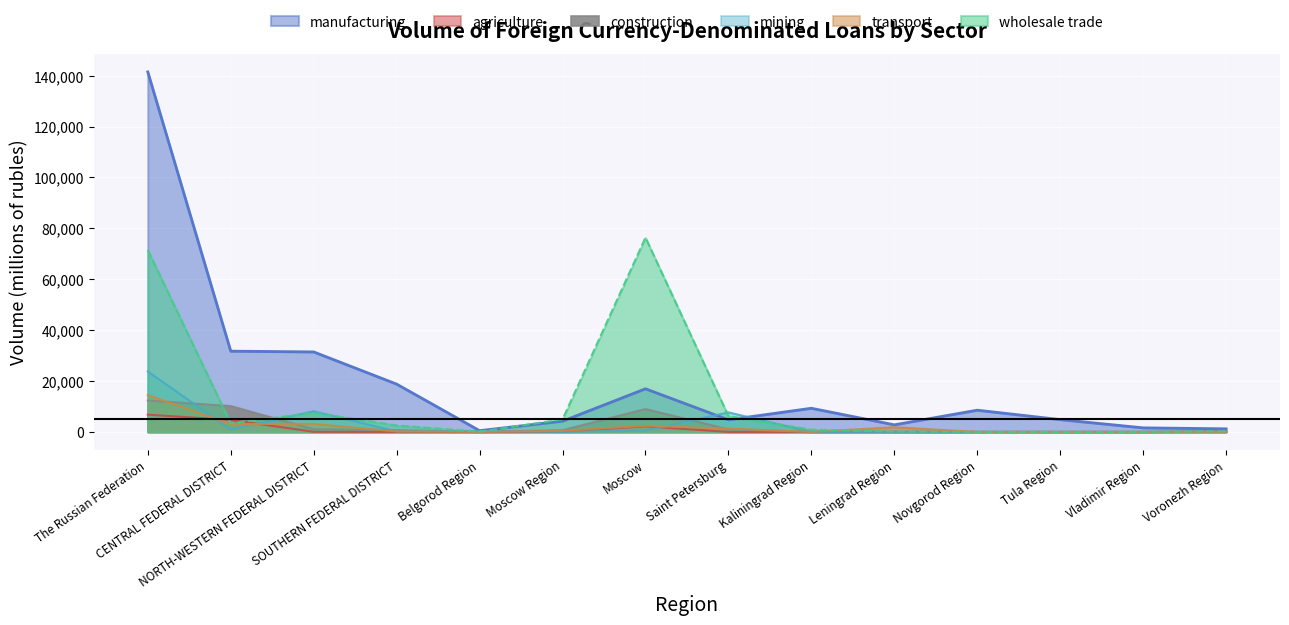

What is the label of the 6th point from the right?

Kaliningrad Region